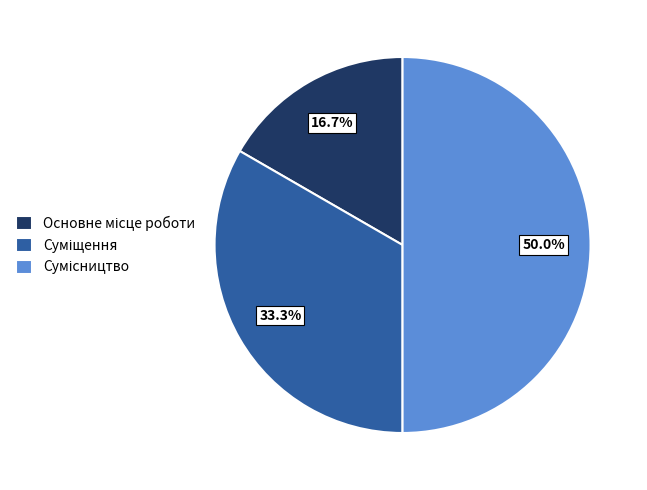

What is the change in value from Основне місце роботи to Сумісництво?

+2